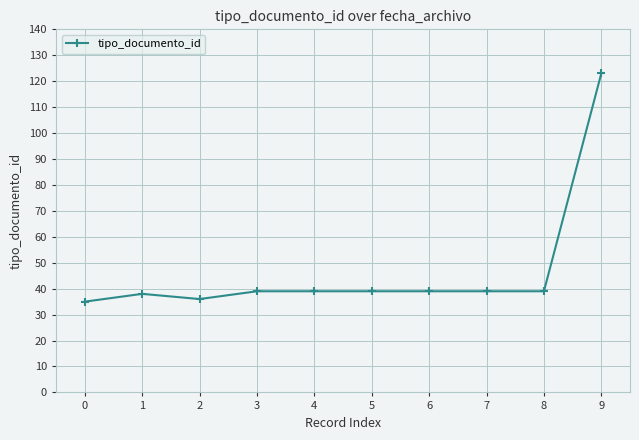

Reading left to right, list all the values displayed in this chart.

0=35	1=38	2=36	3=39	4=39	5=39	6=39	7=39	8=39	9=123